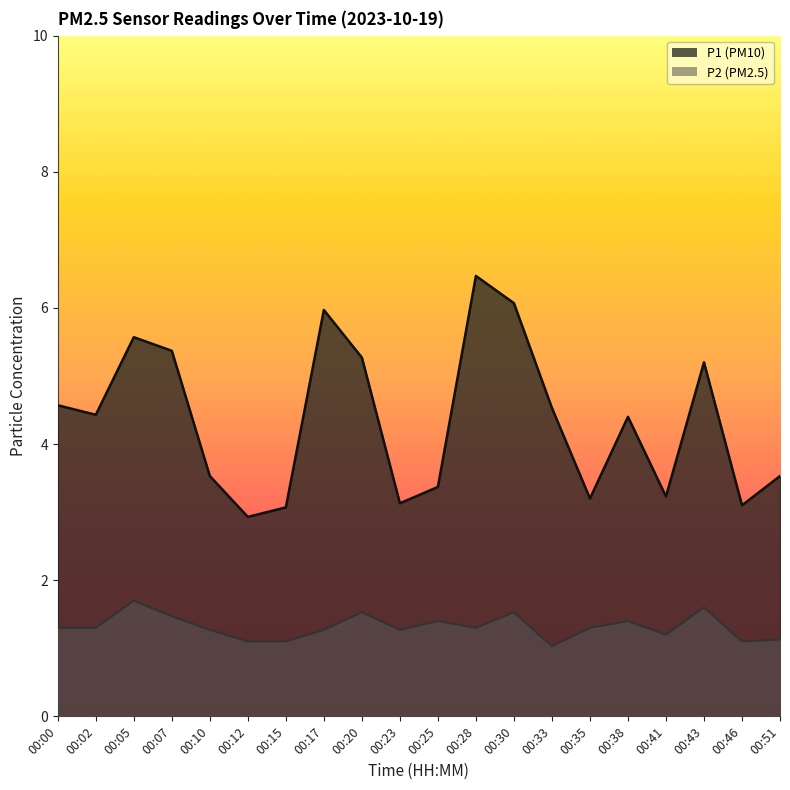

The P2 series shows 0.3 at 00:41. True or false?

False